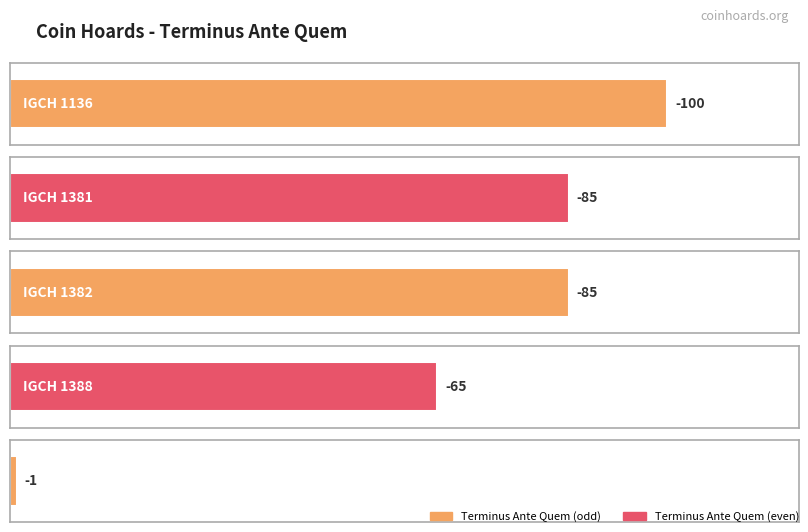

What is the maximum value shown in the chart?

-1